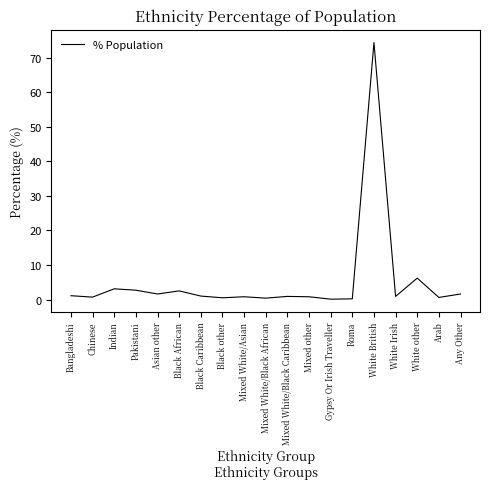

What is the average value?

5.3